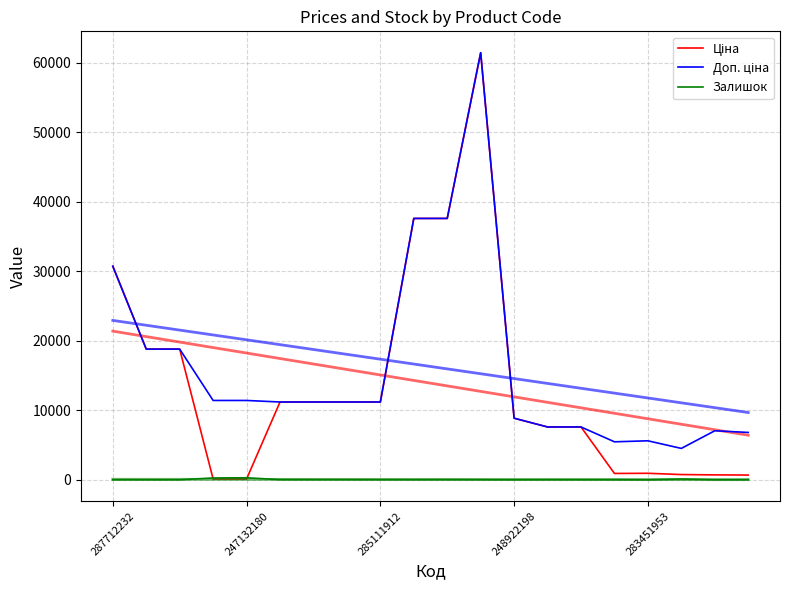

Where does the Ціна series first go above 11188?

287712232